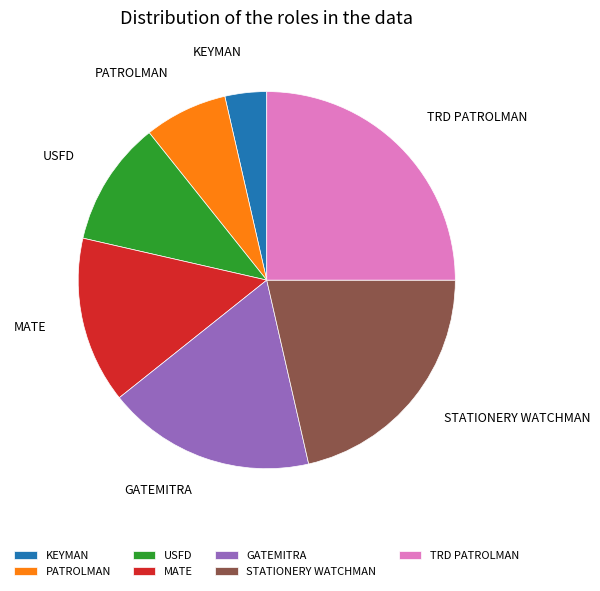

What is the smallest slice in the pie chart?

KEYMAN